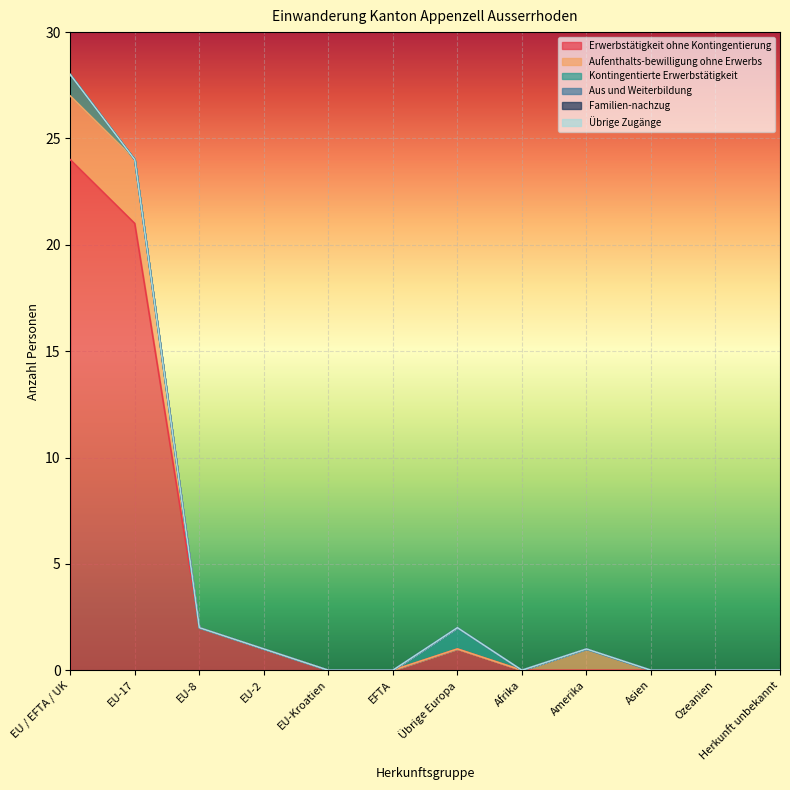

At how many categories does at least one series exceed 12?

2